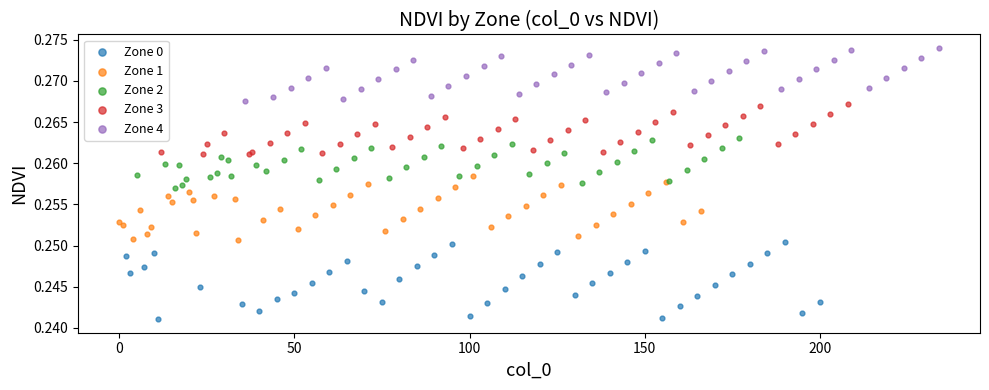

What are all the series names shown in the legend?

Zone 0, Zone 1, Zone 2, Zone 3, Zone 4